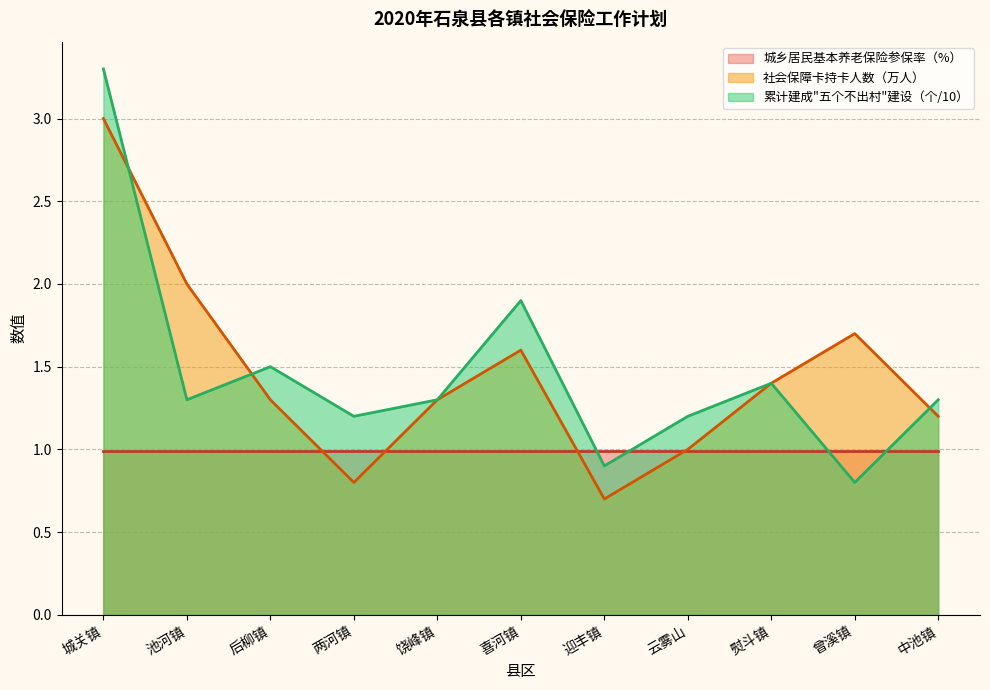

What is the sum of the 社会保障卡持卡人数（万人） values at 熨斗镇 and 中池镇?

2.6